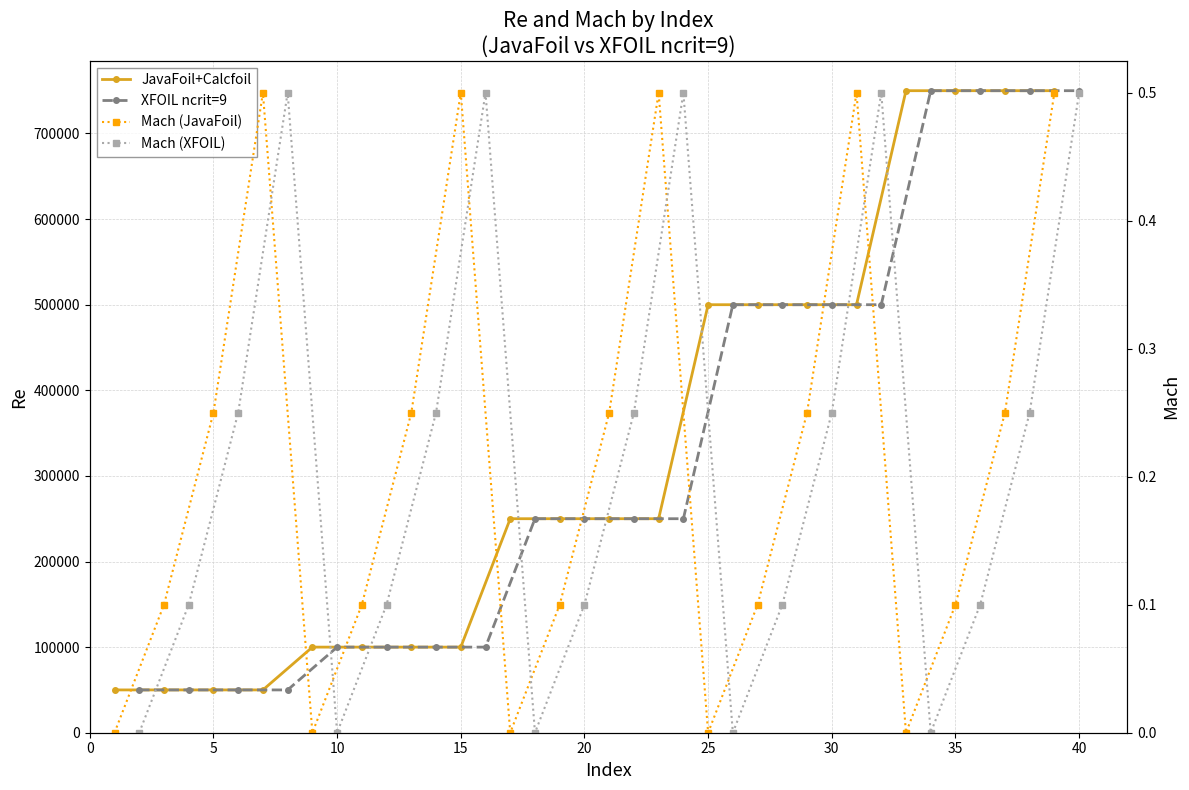

The value of JavaFoil+Calcfoil at 15 is 41980.4. True or false?

False